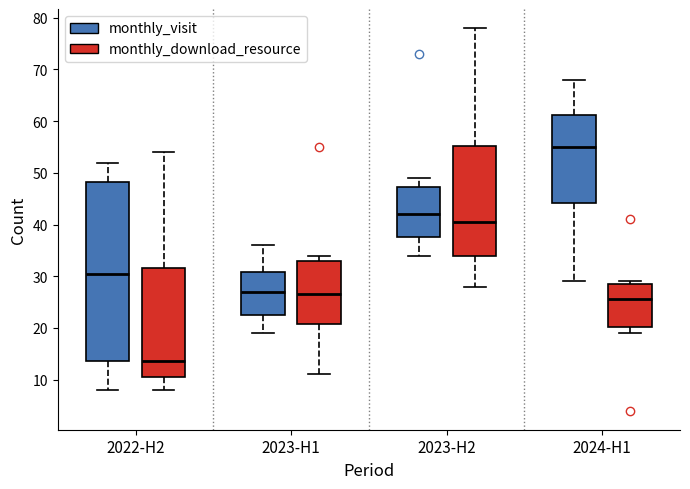

Reading left to right, read every box against the y-axis: the position of its median line, the range the box covers, and the ends of its whiskers. The values are not printed on the chart, so give them approximately, as read against the axis.

2022-H2 (monthly_visit): median 31, box 14 to 48, whiskers 8 to 52
2022-H2 (monthly_download_resource): median 14, box 11 to 32, whiskers 8 to 54
2023-H1 (monthly_visit): median 27, box 23 to 31, whiskers 19 to 36
2023-H1 (monthly_download_resource): median 27, box 21 to 33, whiskers 11 to 34
2023-H2 (monthly_visit): median 42, box 38 to 47, whiskers 34 to 49
2023-H2 (monthly_download_resource): median 41, box 34 to 55, whiskers 28 to 78
2024-H1 (monthly_visit): median 55, box 44 to 61, whiskers 29 to 68
2024-H1 (monthly_download_resource): median 26, box 20 to 29, whiskers 19 to 29 (just above the box's upper edge)